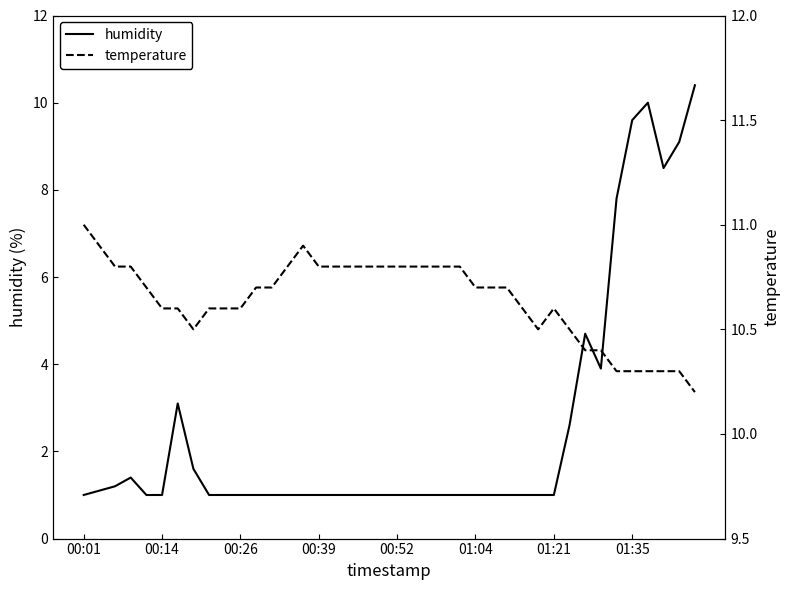

At which label does temperature reach its peak?

00:01